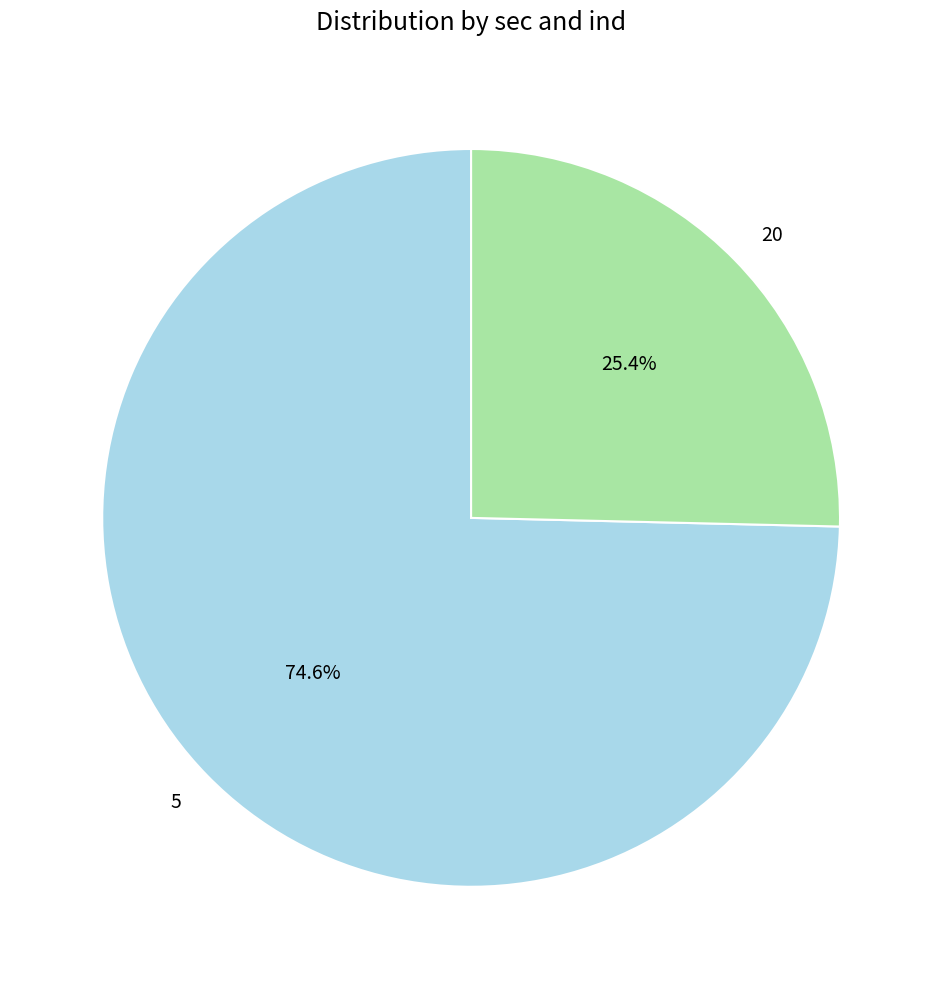

Do 5 and 20 together represent more than half of the pie?

Yes